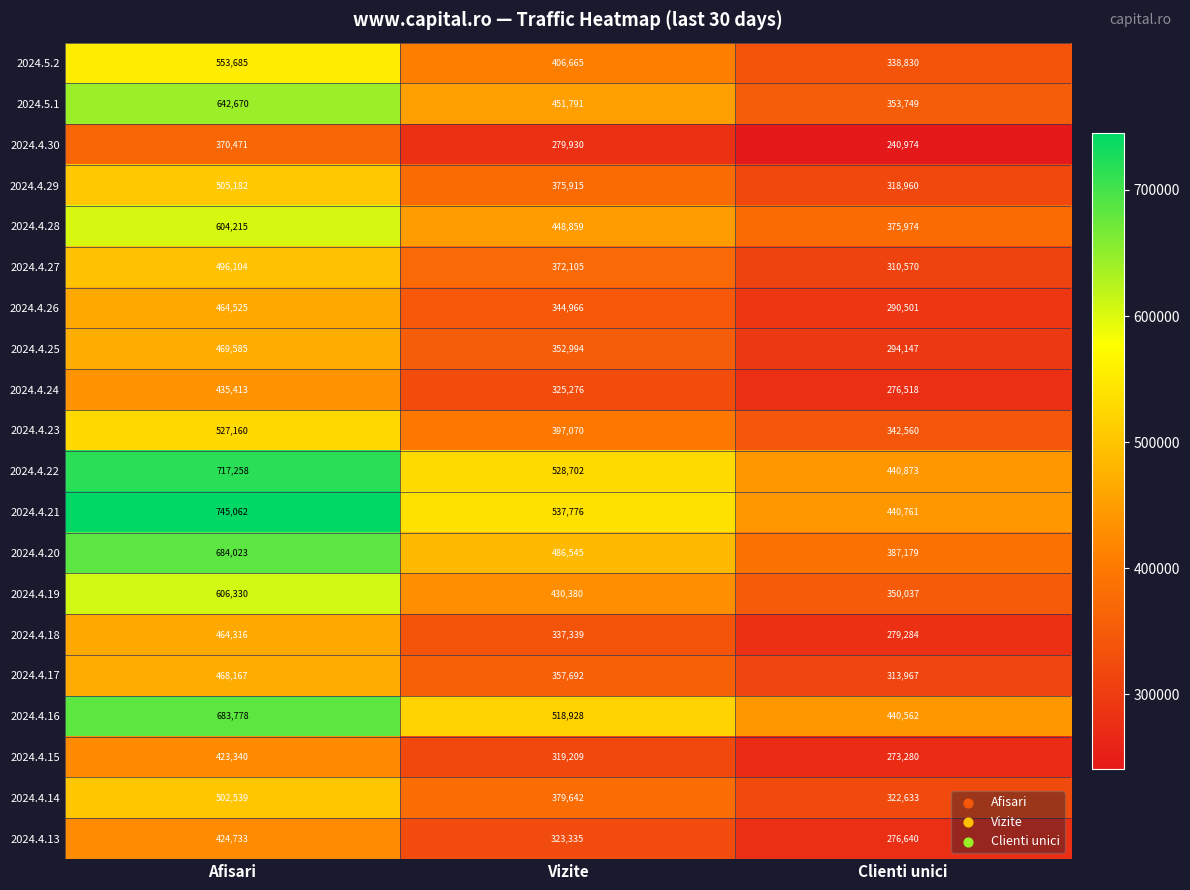

Is it true that 2024.5.2 equals 338830 at Clienti unici?

True